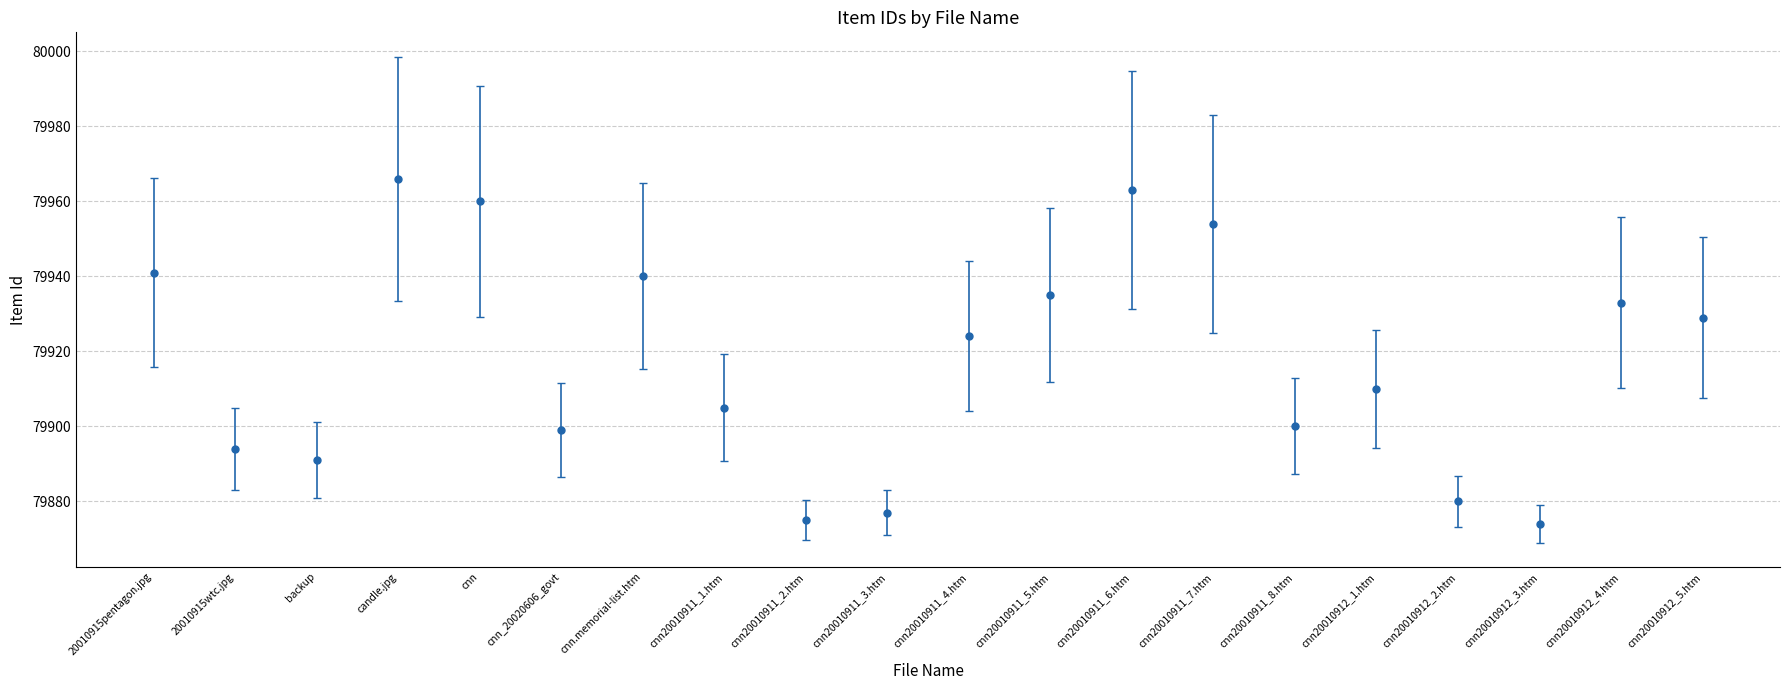

True or false: the data shows 79960 at cnn.

True